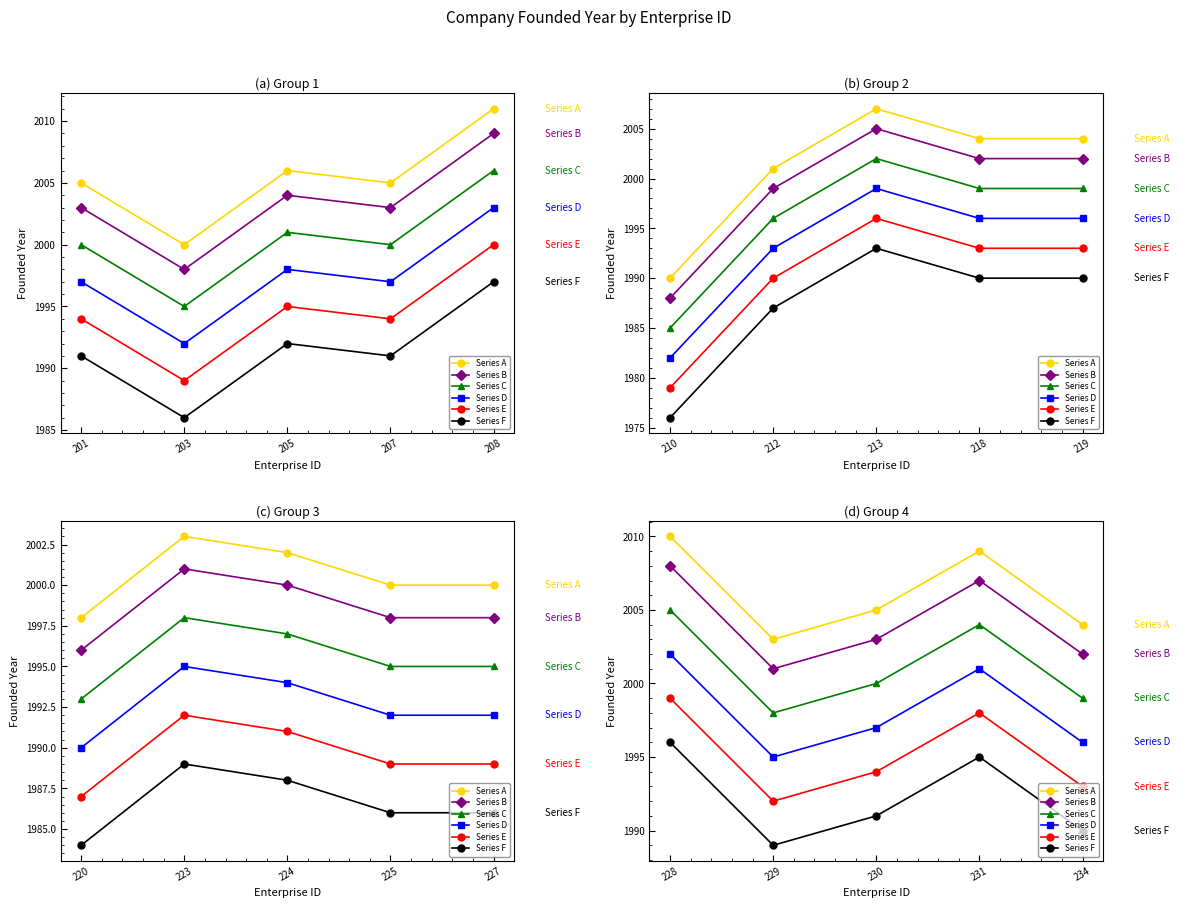

What is the difference between the second highest and minimum values in the Series A series?

6